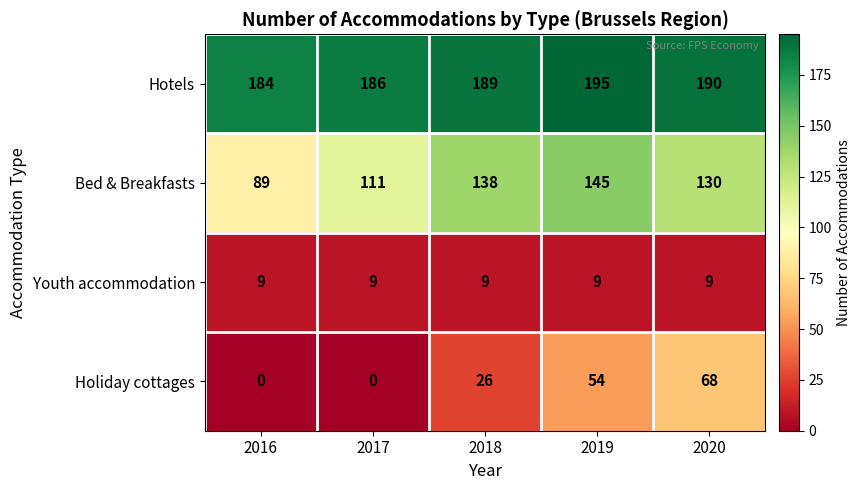

At which label is Bed & Breakfasts closest to 117?

2017